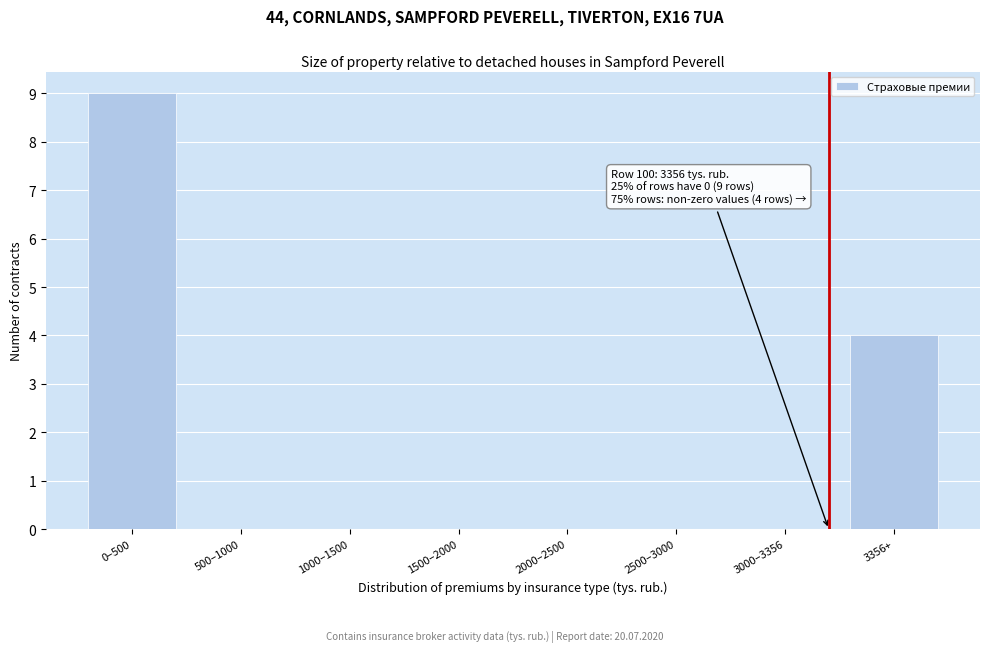

Reading left to right, extract all data points from this chart.

0–500=9	500–1000=0	1000–1500=0	1500–2000=0	2000–2500=0	2500–3000=0	3000–3356=0	3356+=4